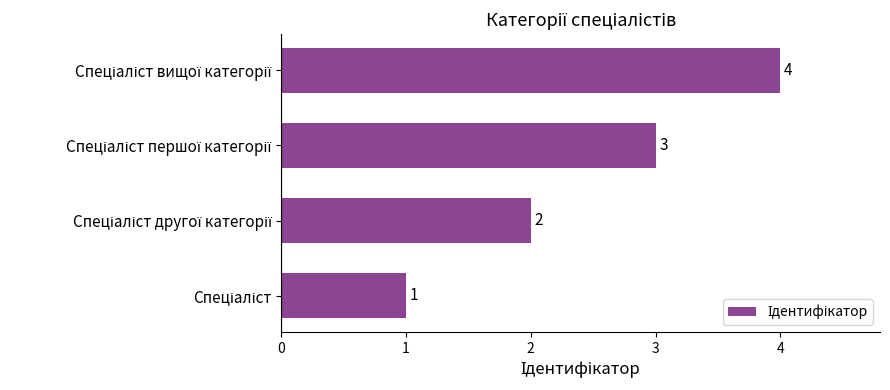

Count the values in the range 2 to 4.

3